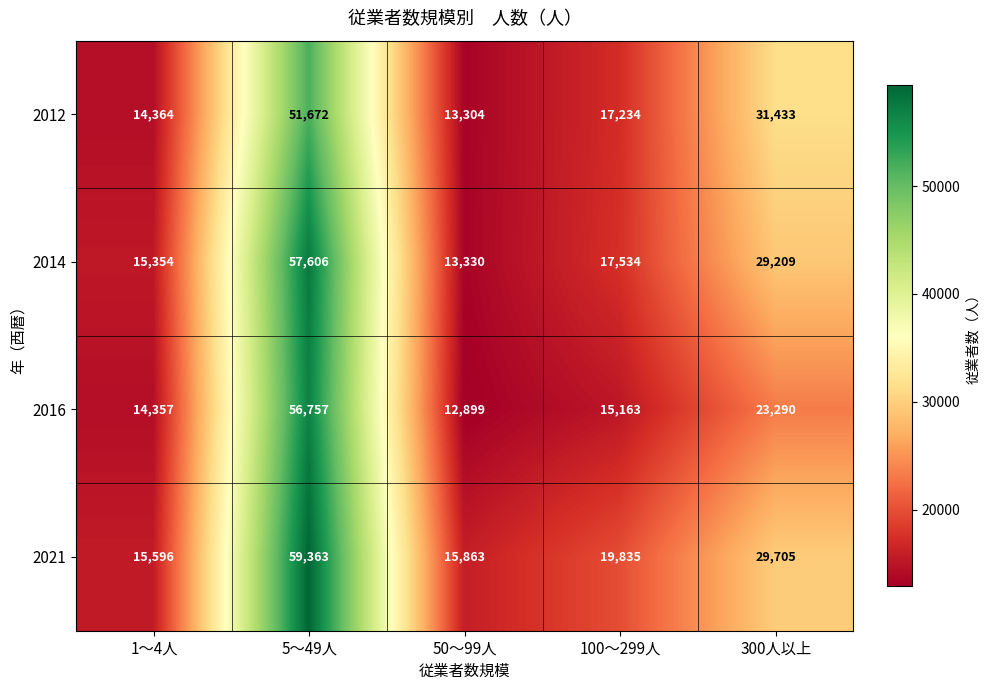

The value of 2012 at 300人以上 is 31433. True or false?

True